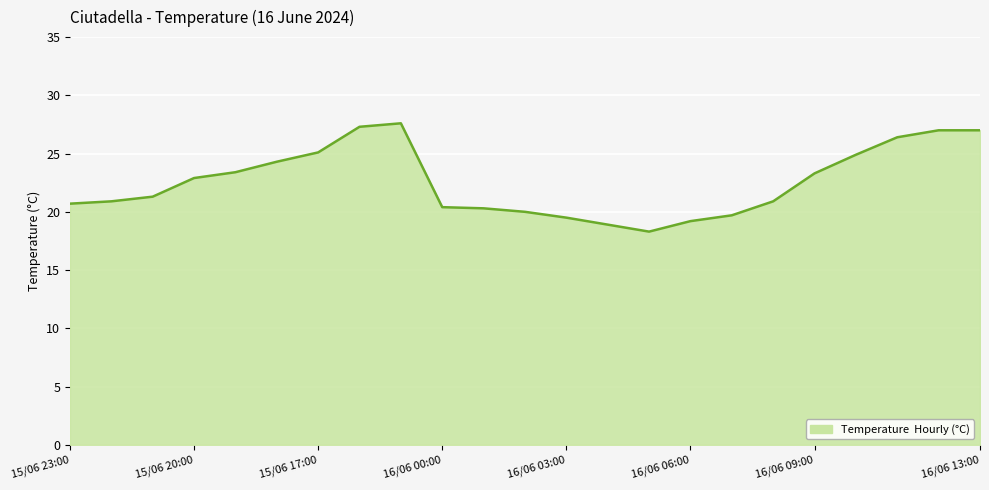

What is the minimum value shown in the chart?

18.3